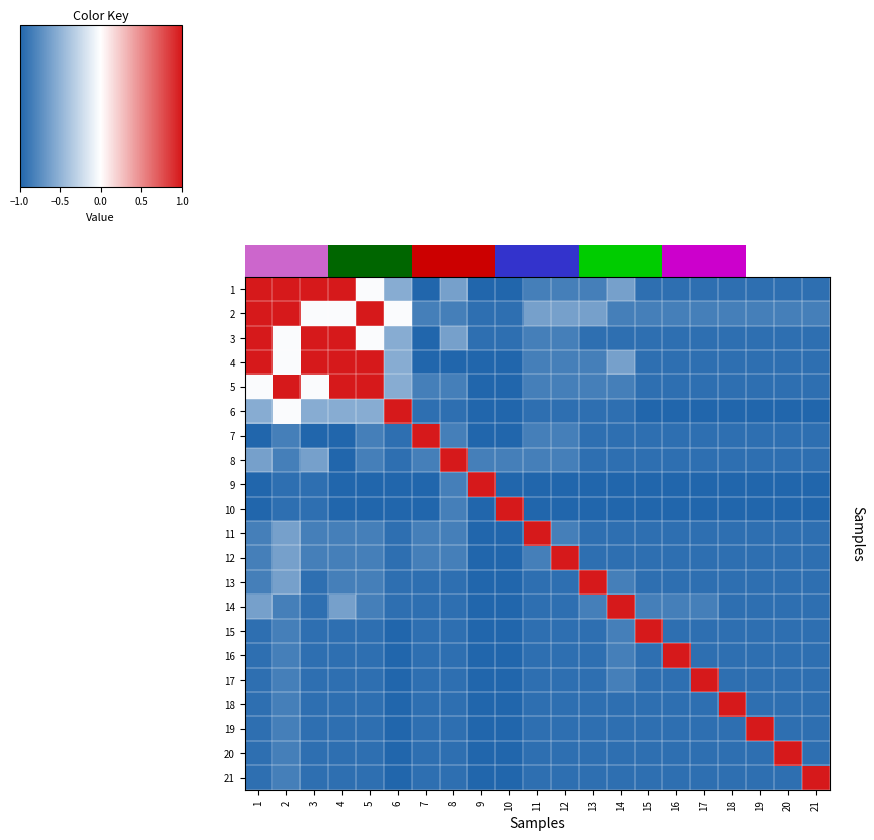

Which category has the lowest value across all series?

7